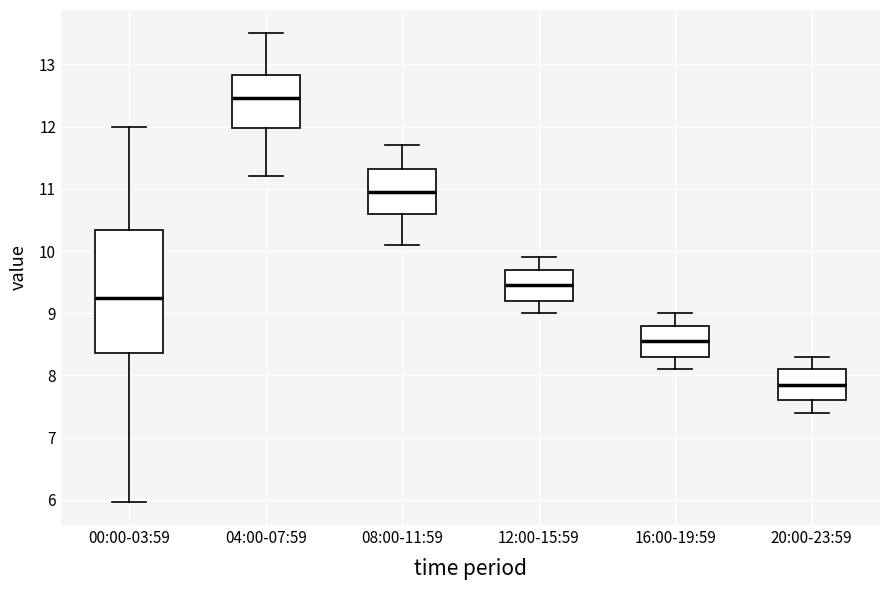

Which box is the tallest, from its lower edge to its upper edge?

00:00-03:59